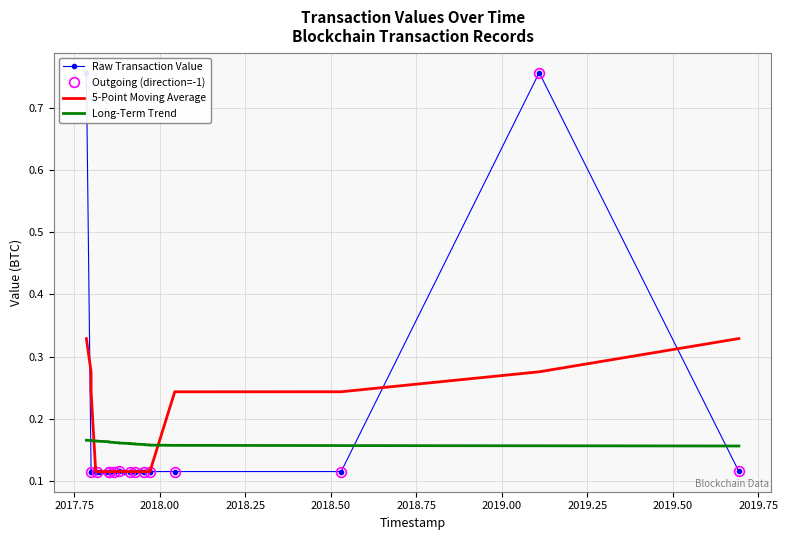

How many categories are shown in the chart?

28